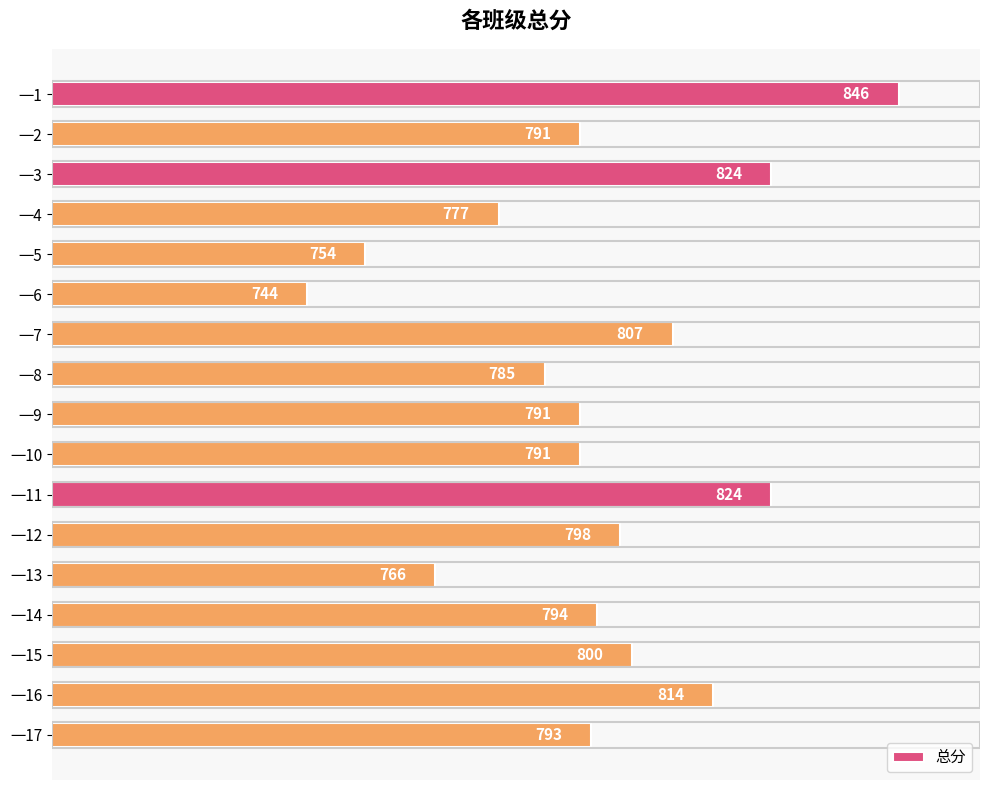

Which label corresponds to the largest value in the chart?

一1